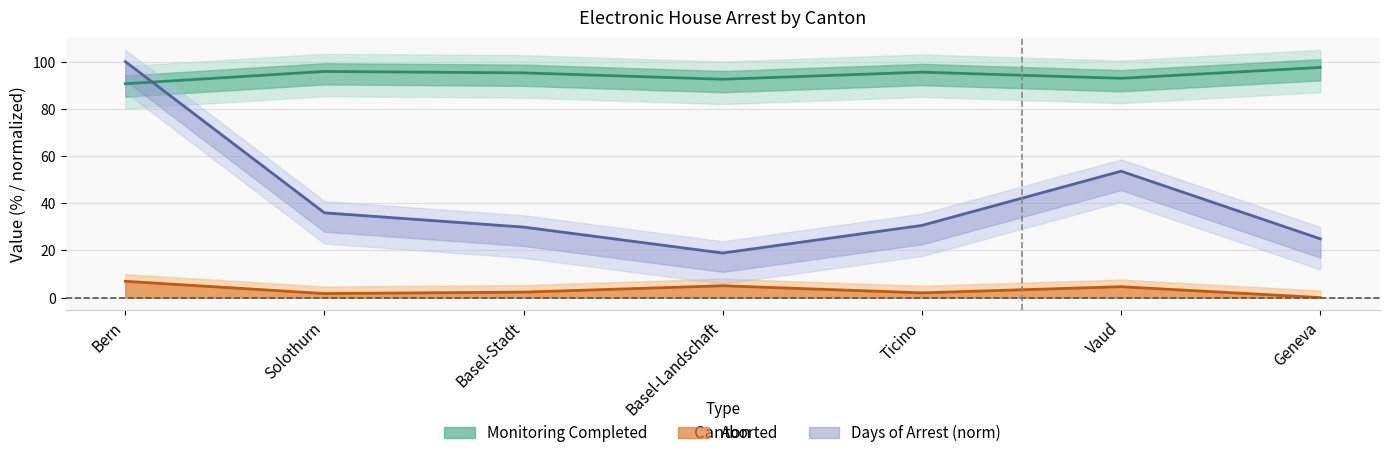

What is the value of the Aborted % point at the 2nd from the left?

1.7